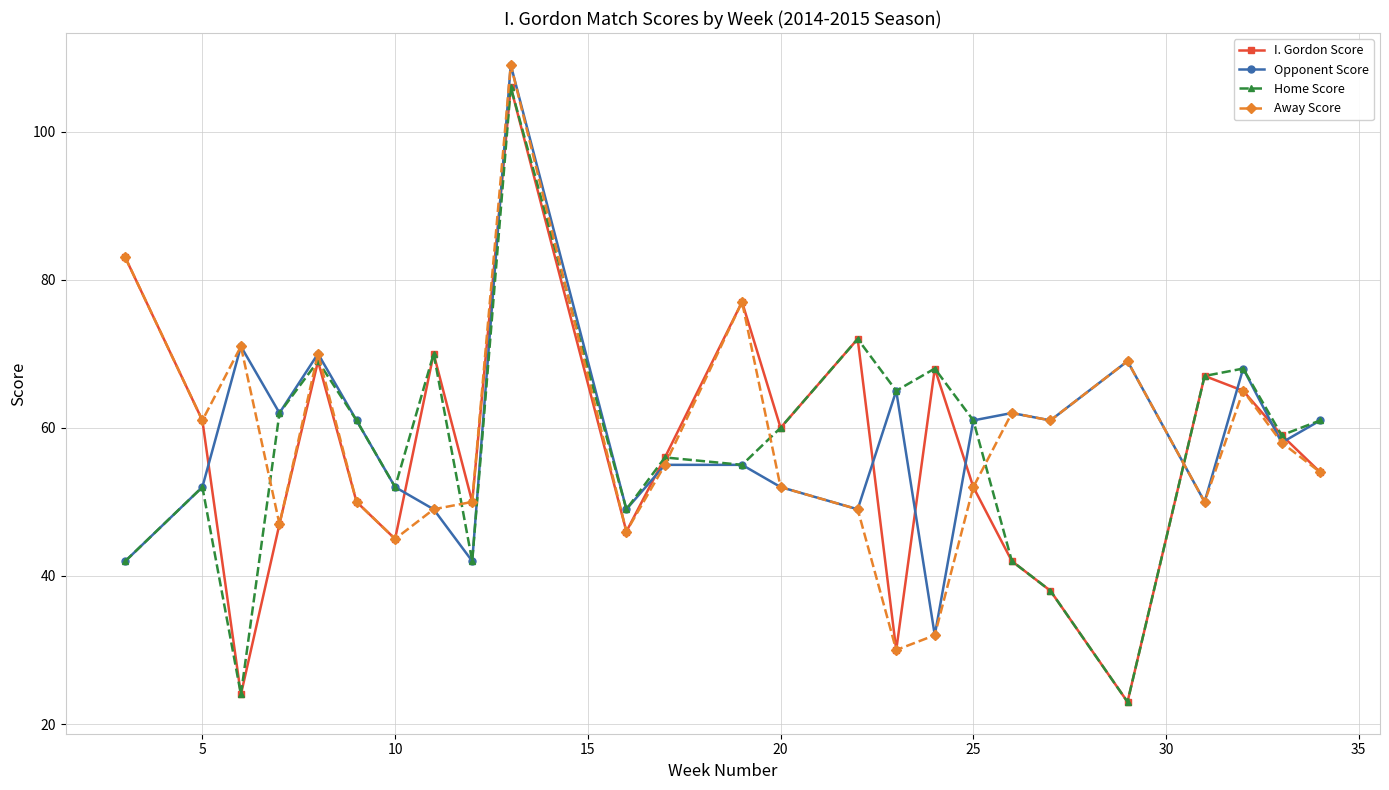

What is the lowest value of the Home Score series?

23